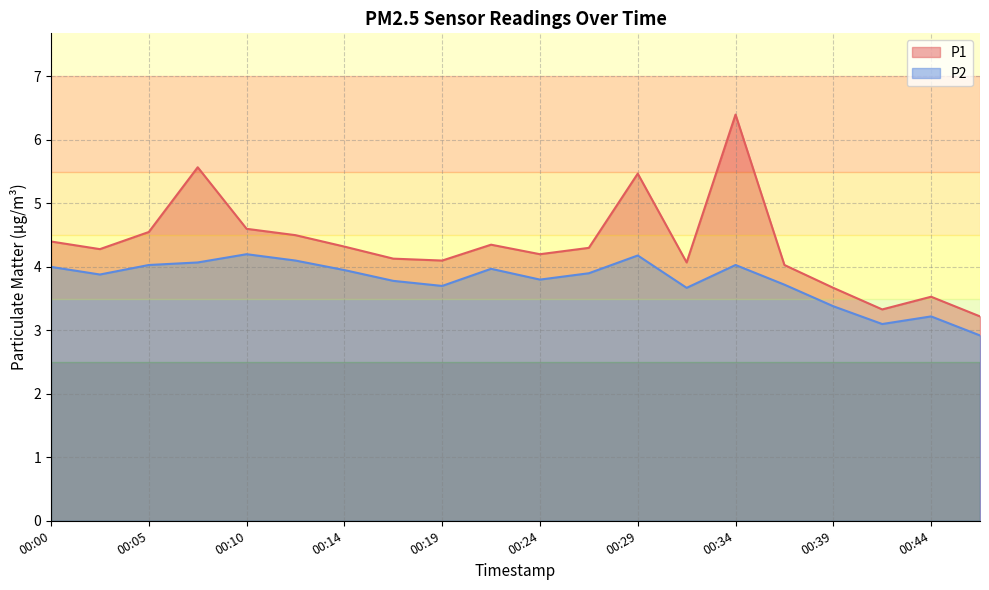

Which series changed the most between 00:27 and 00:39?

P1